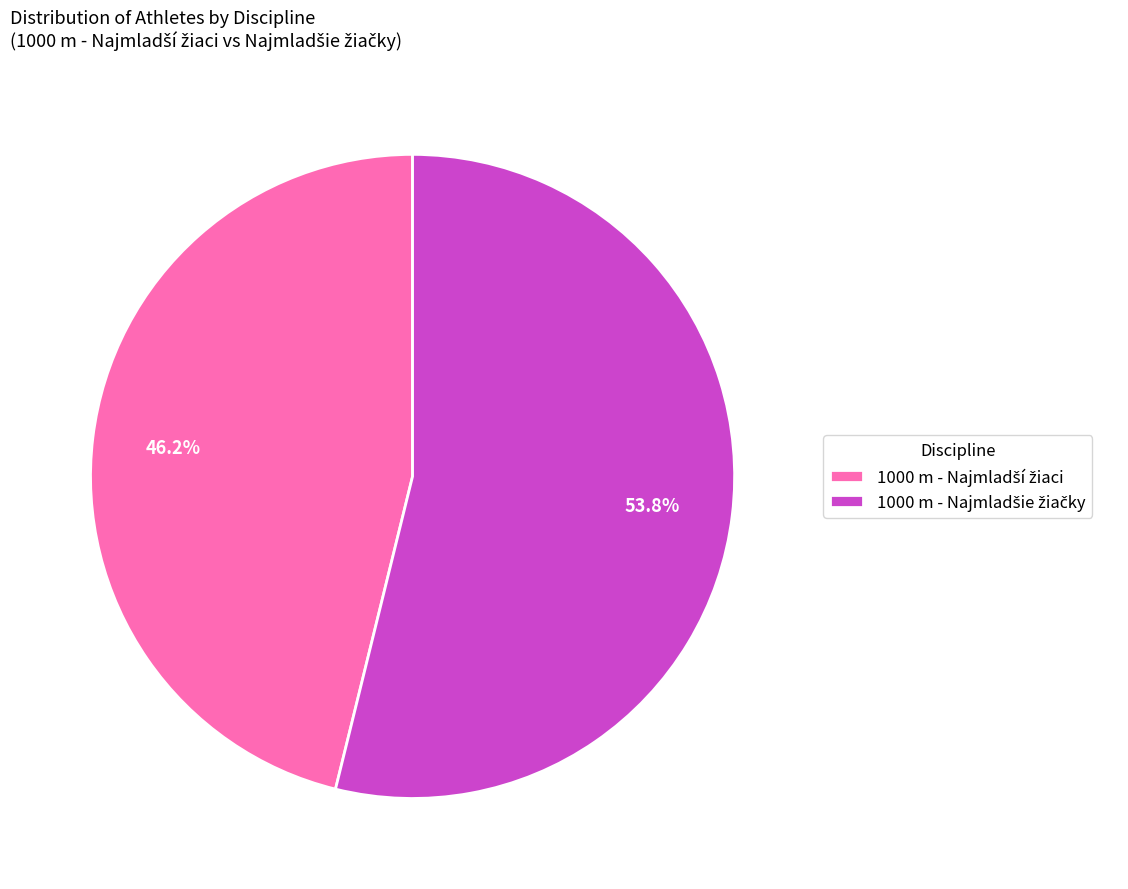

How many slices are in this pie chart?

2